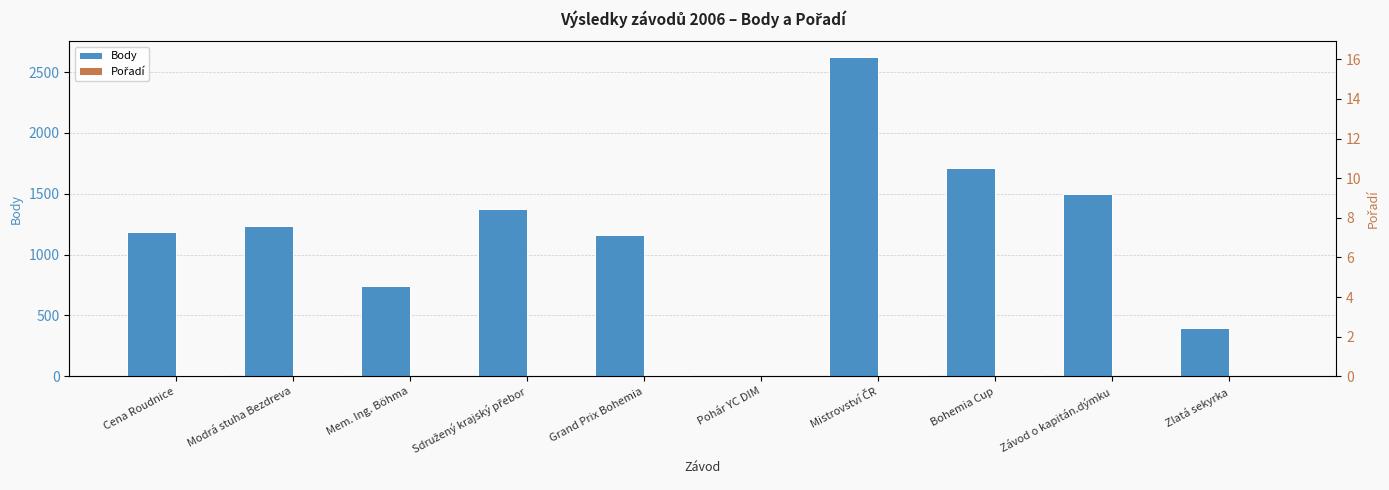

Which series has the largest range (max minus min)?

Body